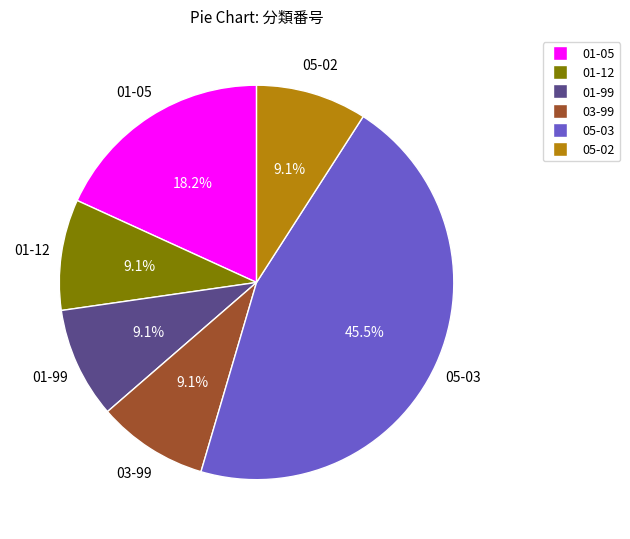

How many slices are in this pie chart?

6